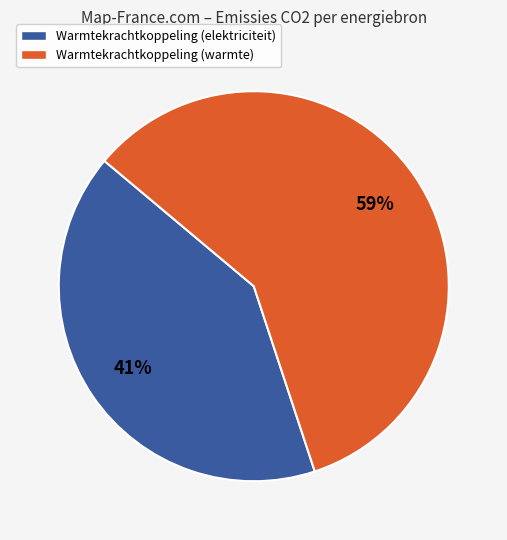

The Warmtekrachtkoppeling (elektriciteit) slice represents 41% of the pie. True or false?

True